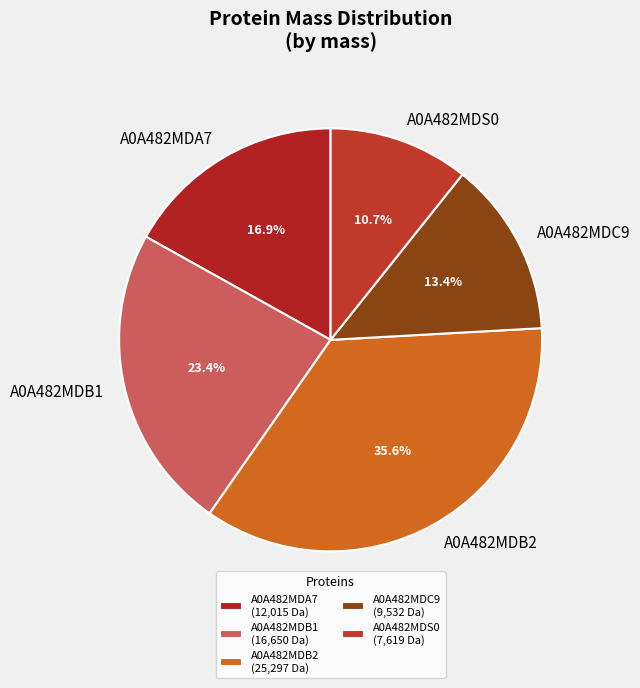

What percentage is the A0A482MDA7 slice, to the nearest percent?

17%